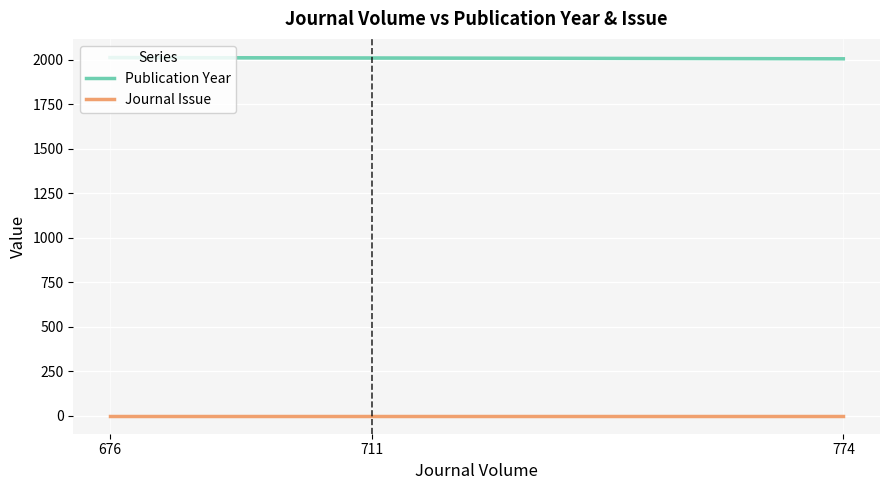

What is the sum of the Journal Issue values at 774 and 711?

2.0